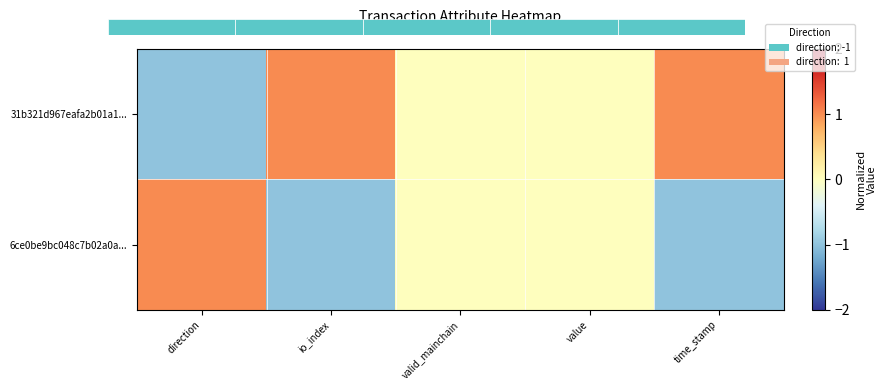

How many values in the 6ce0be9bc048c7b02a0a... series are below 0?

2